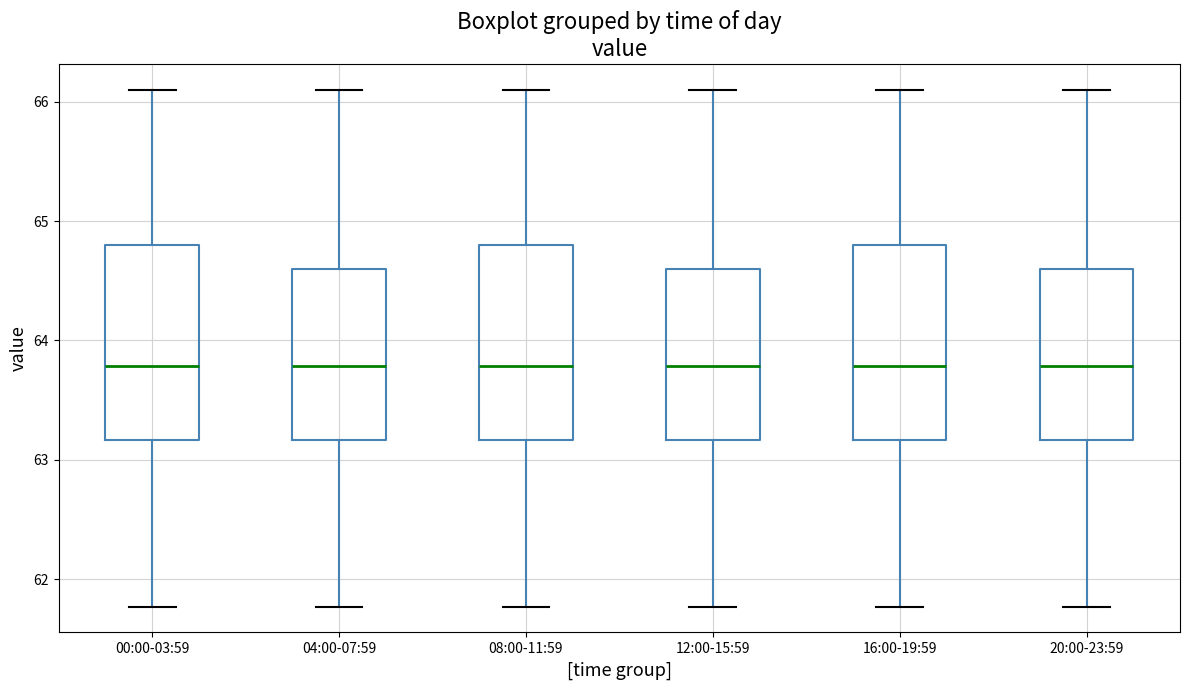

Where does the upper whisker of the box for 00:00-03:59 end on the y-axis? The values are not printed on the chart, so give them approximately, as read against the axis.

66.1